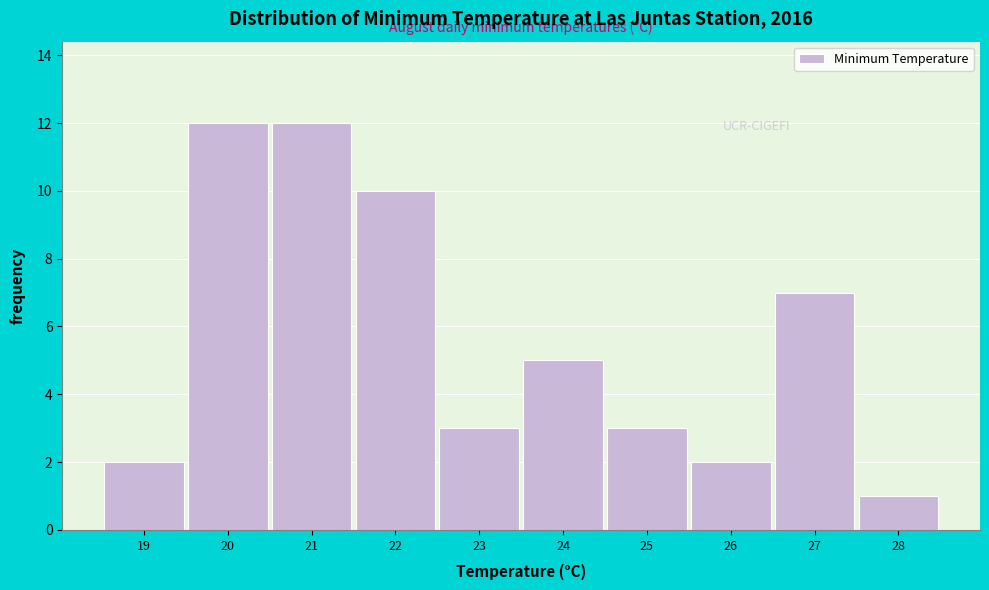

Reading left to right, what are all the values shown in this chart?

19=2	20=12	21=12	22=10	23=3	24=5	25=3	26=2	27=7	28=1